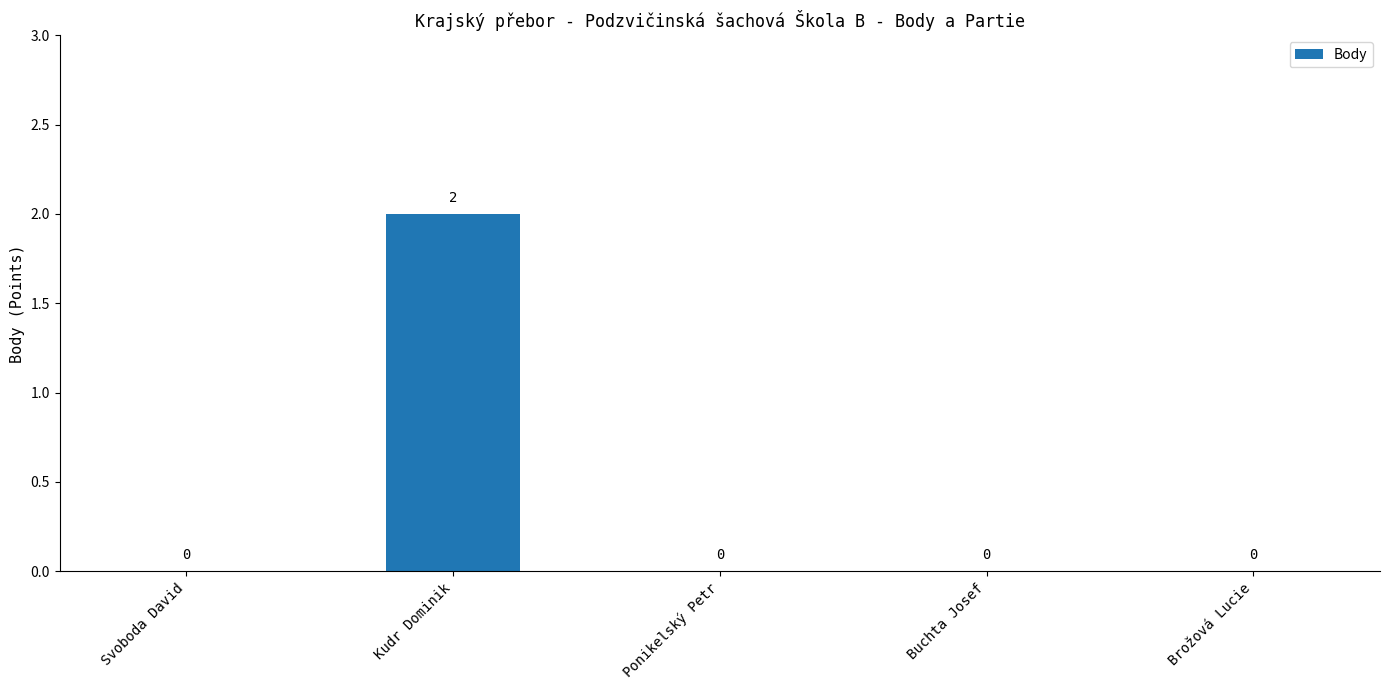

True or false: the data shows 2 at Kudr Dominik.

True